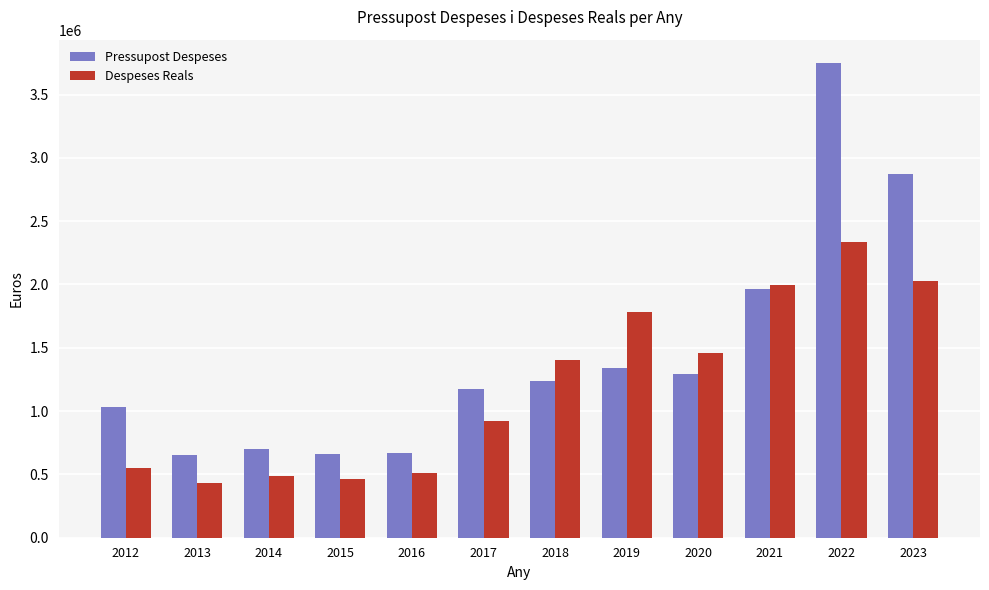

What is the value of the Pressupost Despeses bar at the 10th from the left?

1965386.0